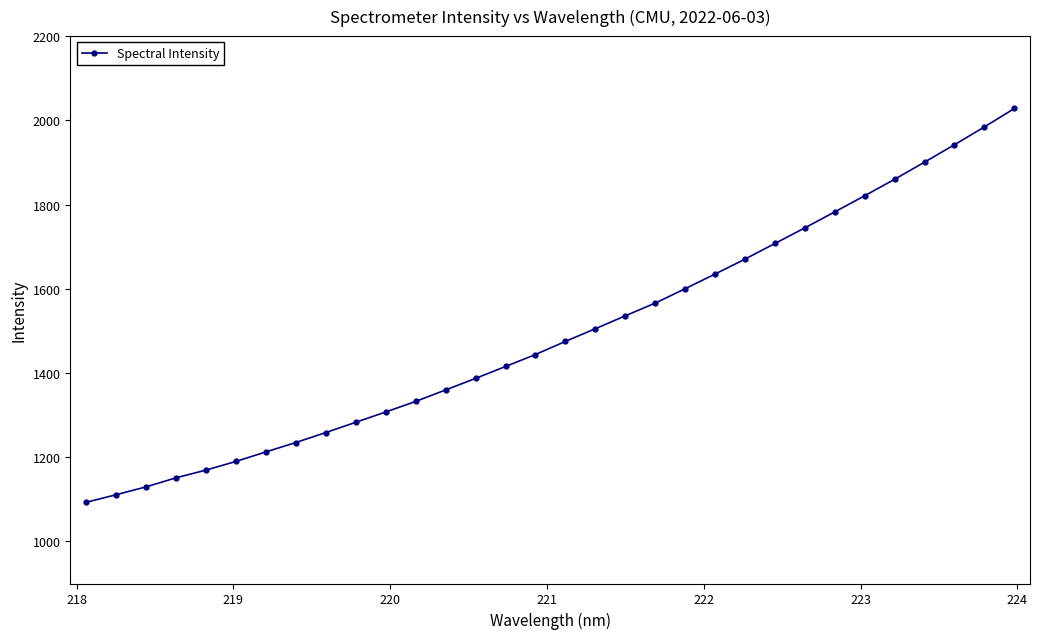

What is the sum of all values?

47835.6